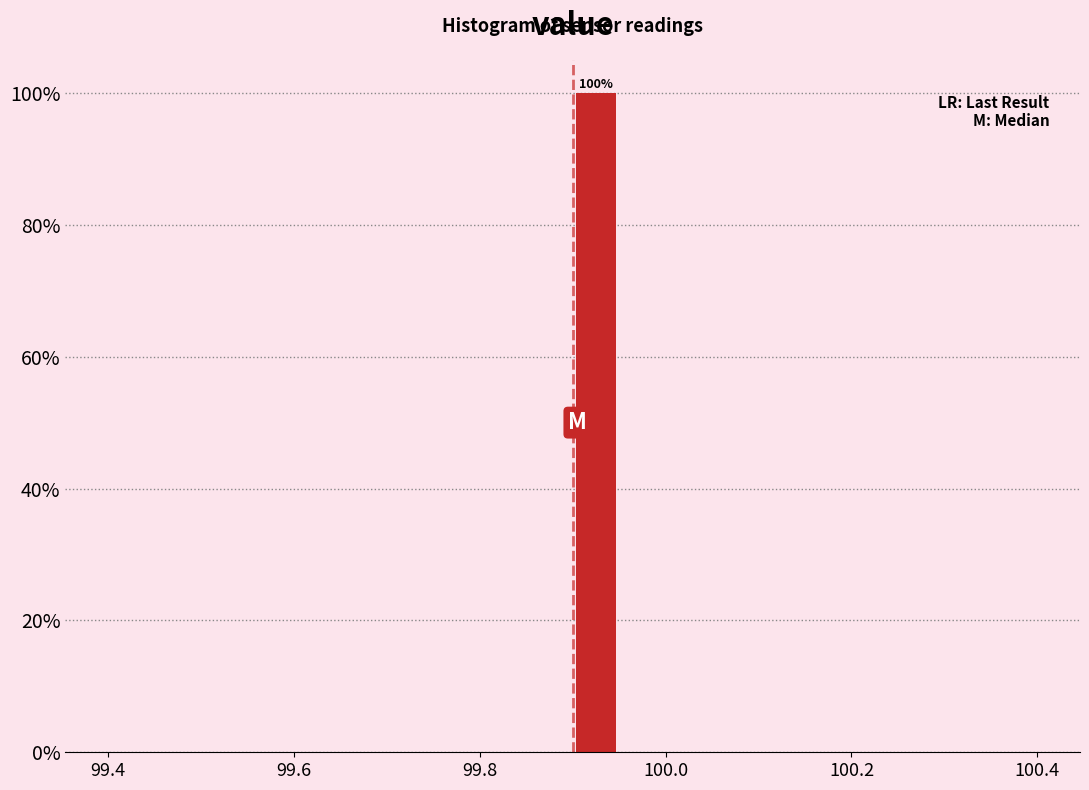

Around what value on the x-axis is the tallest bar? Give the approximate position of its centre, as read against the axis.

99.92